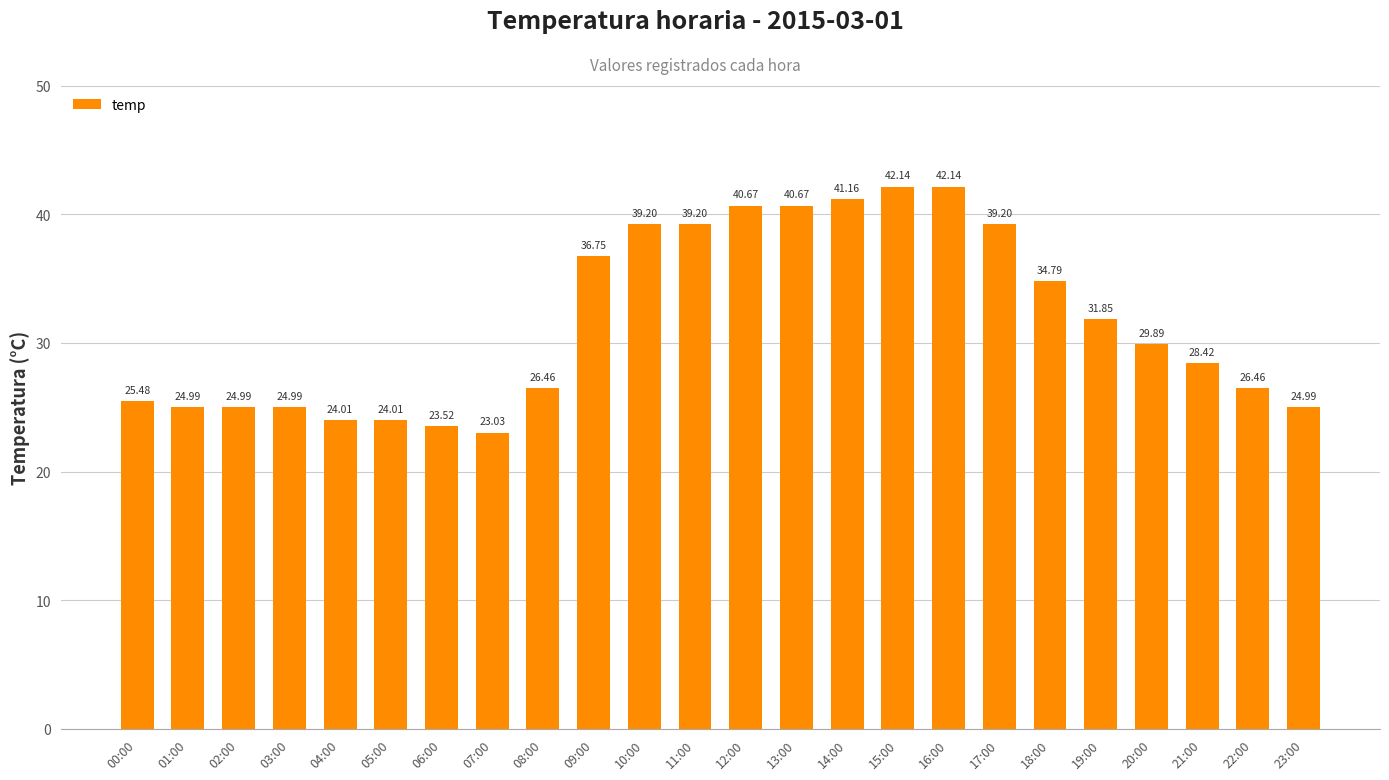

What is the change in value from 06:00 to 08:00?

+2.9